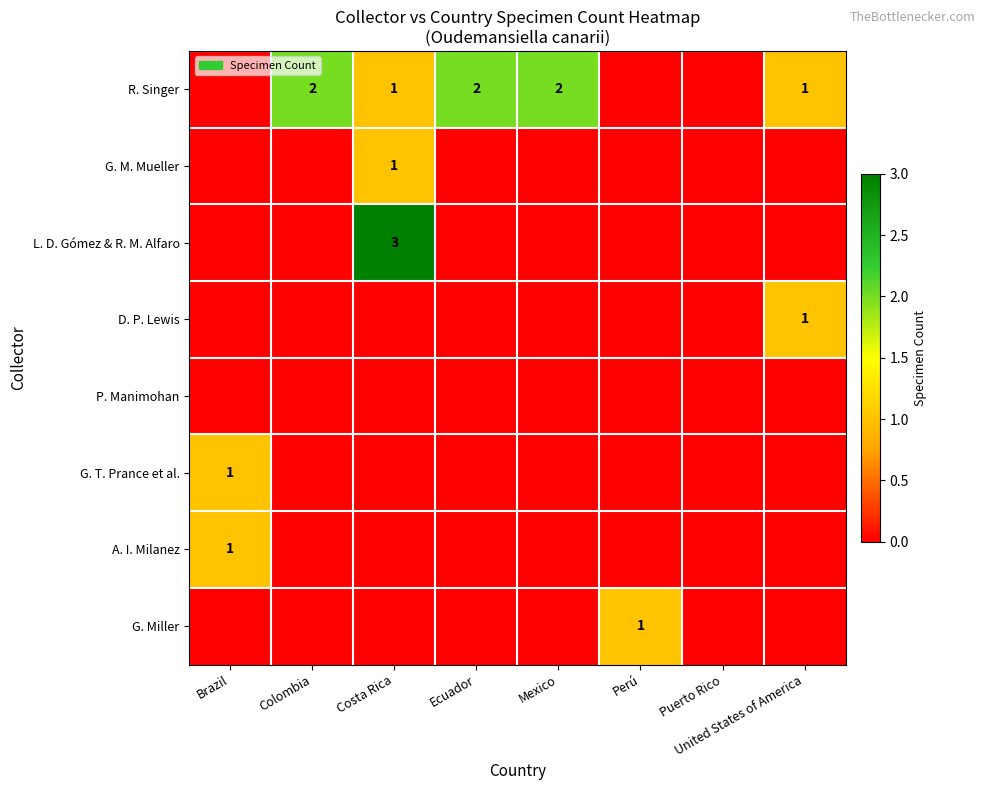

What is the difference between the maximum and minimum values in the G. T. Prance et al. series?

1